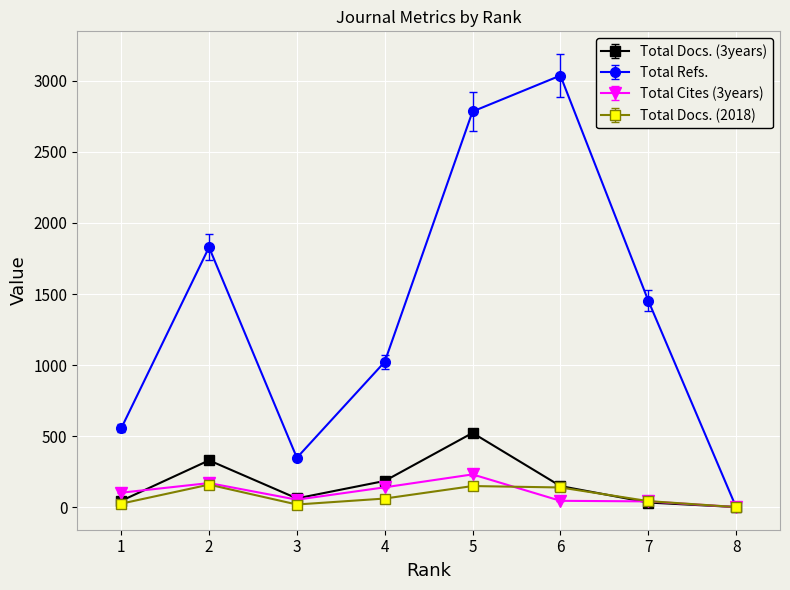

How many interior local valleys does the Total Refs. series have?

1